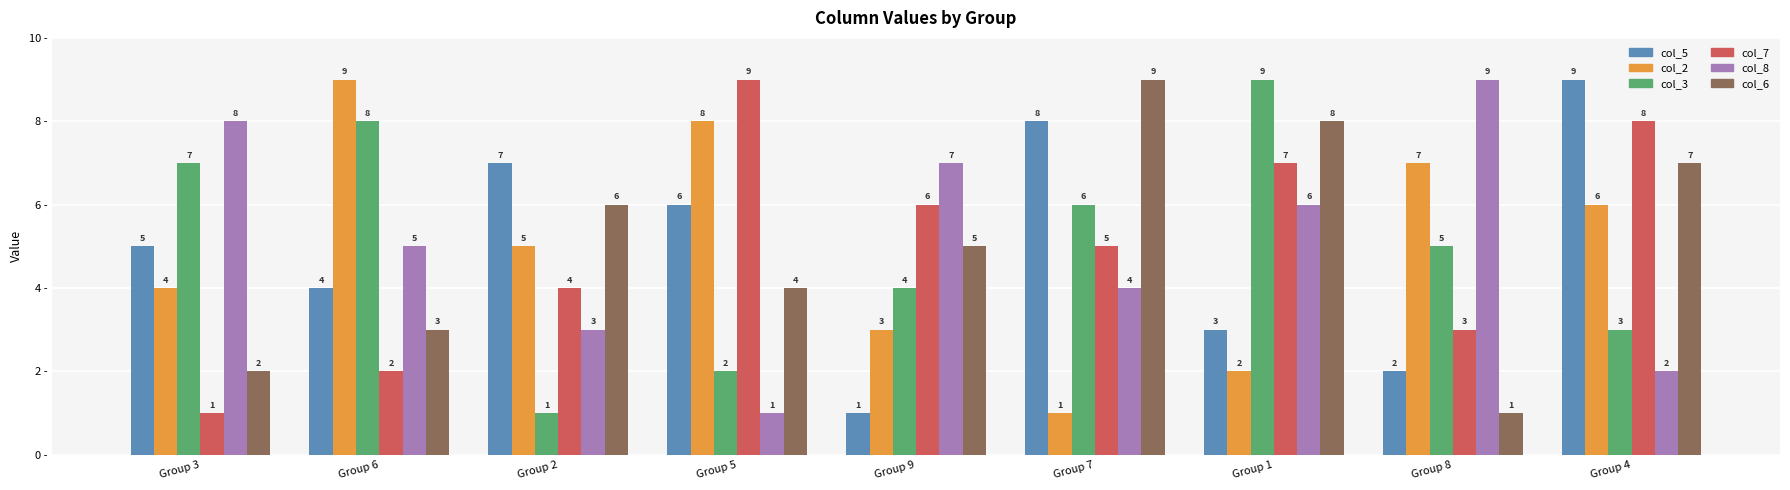

What position from the right is Group 8?

2